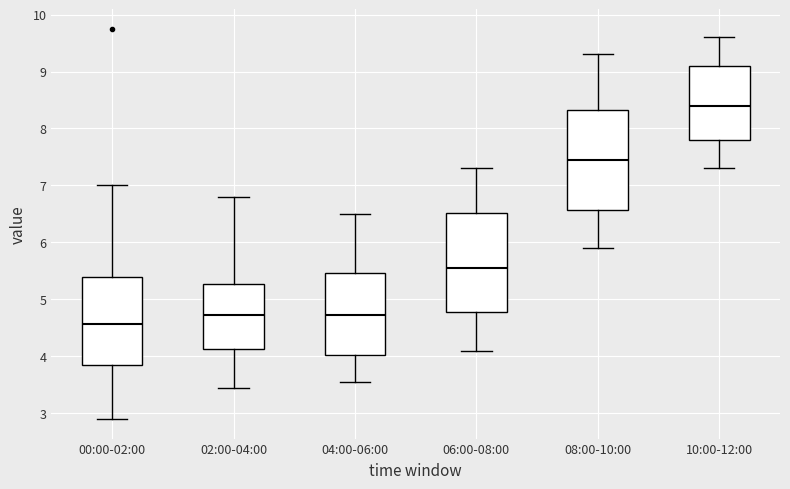

Which box has the highest median line?

10:00-12:00